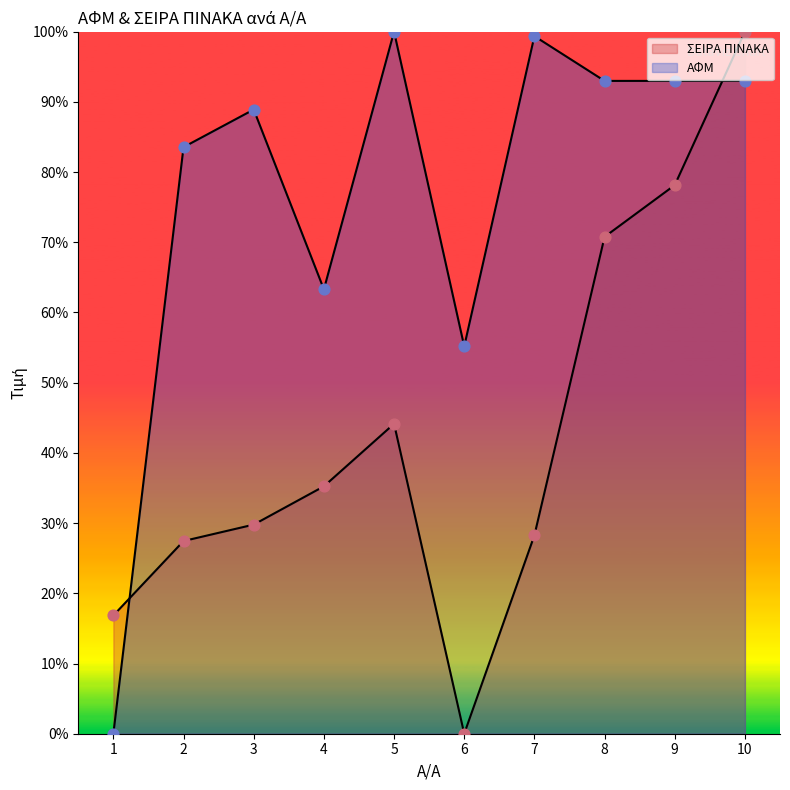

Which series has the widest spread of Y values?

ΑΦΜ